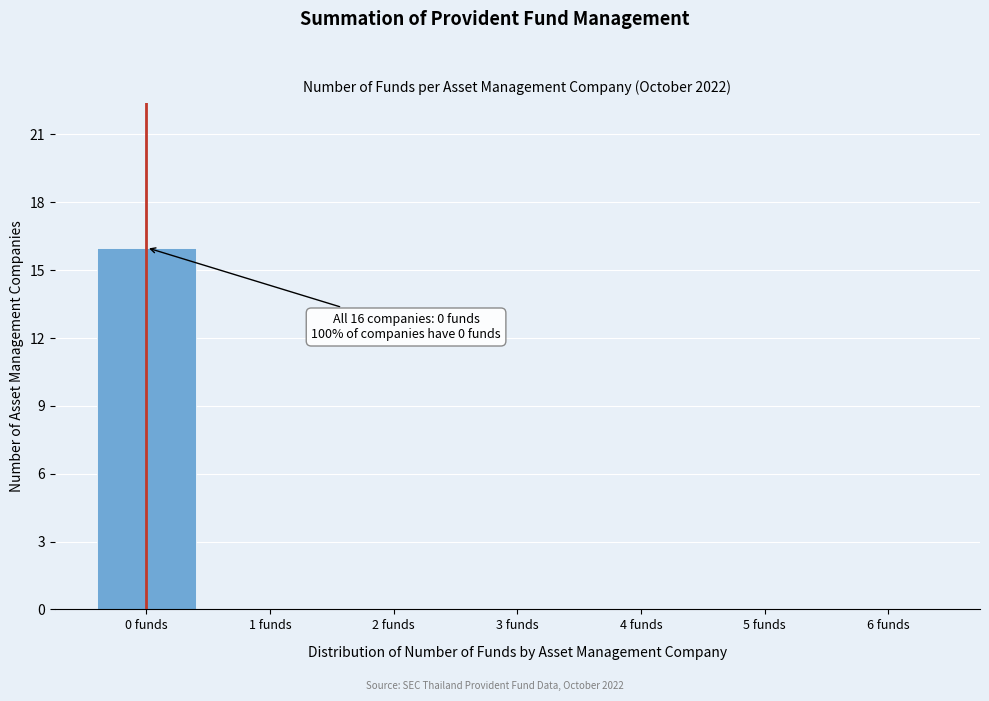

Reading left to right, list all the values displayed in this chart.

0 funds=16	1 funds=0	2 funds=0	3 funds=0	4 funds=0	5 funds=0	6 funds=0